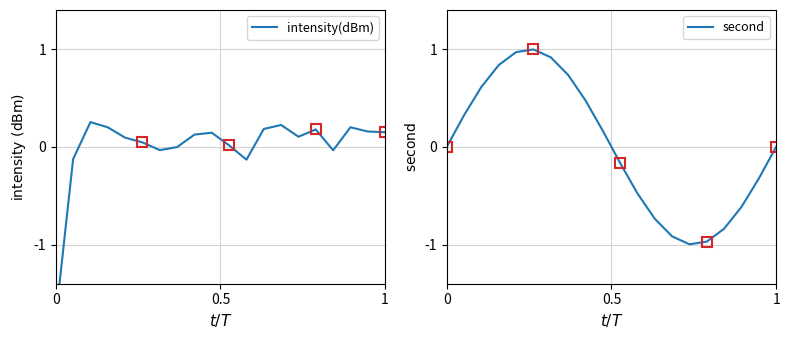

What are all the series names shown in the legend?

intensity(dBm), second